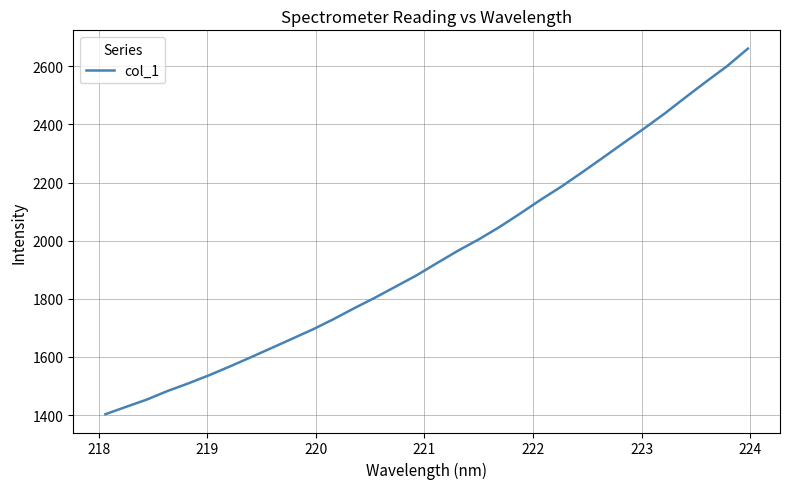

What is the maximum value shown in the chart?

2661.0